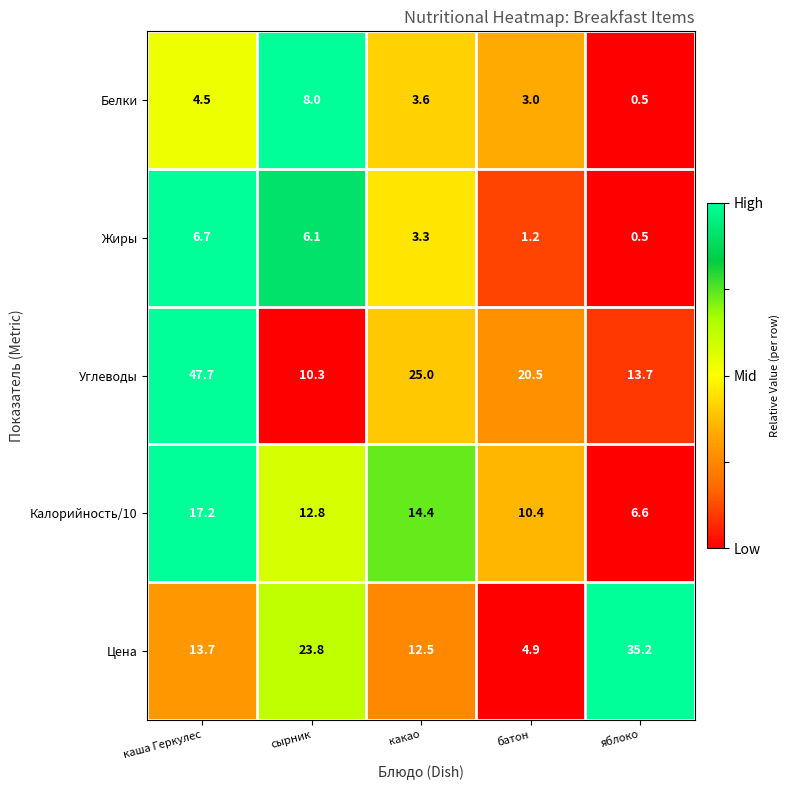

Is it true that Белки equals 4.6 at батон?

False